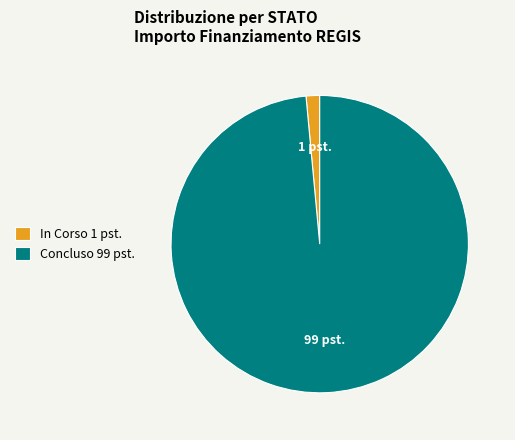

Is In Corso 1 pst. the majority of the pie?

No